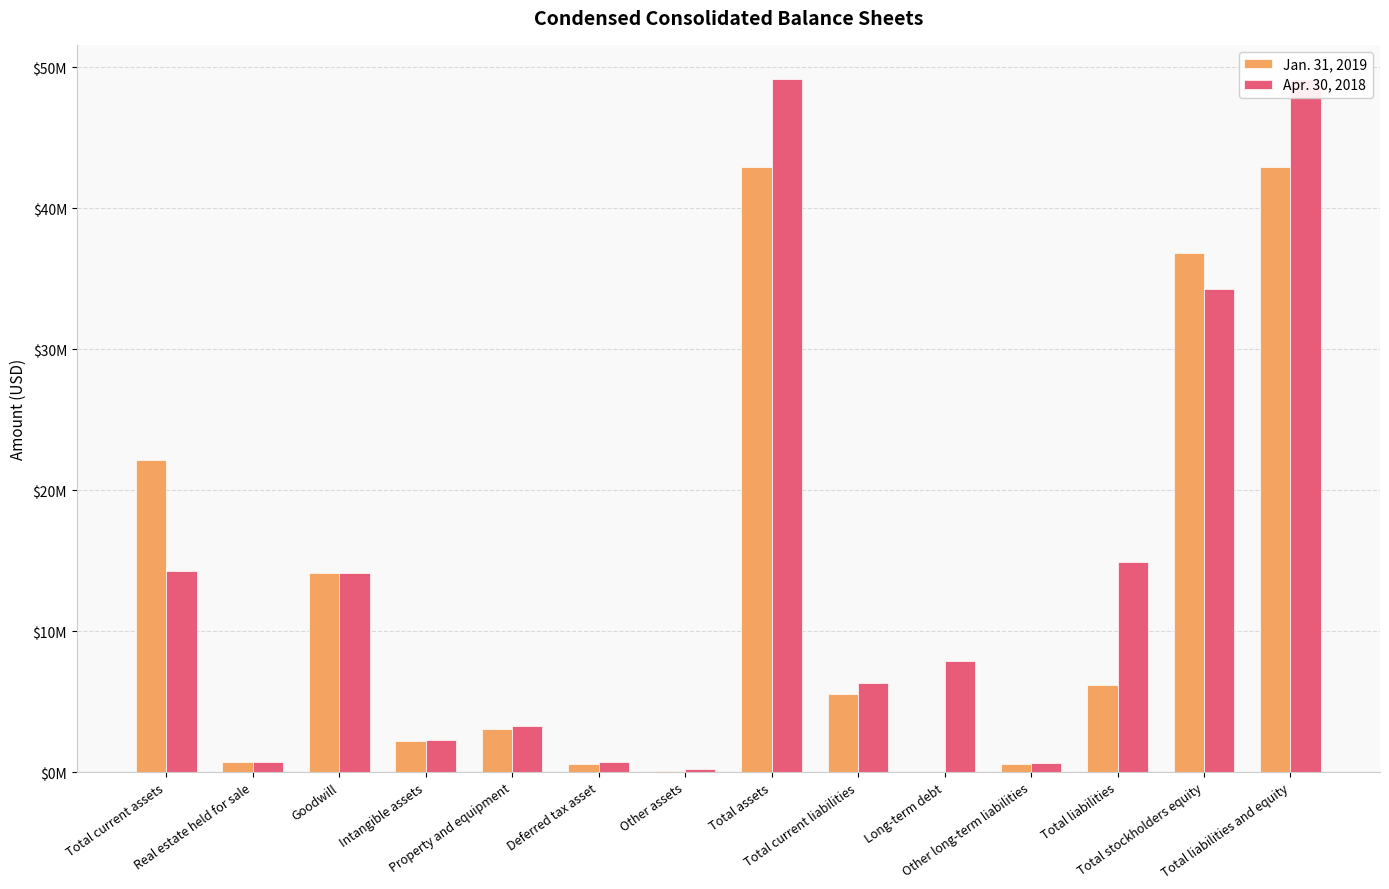

Count the number of data series in this chart.

2